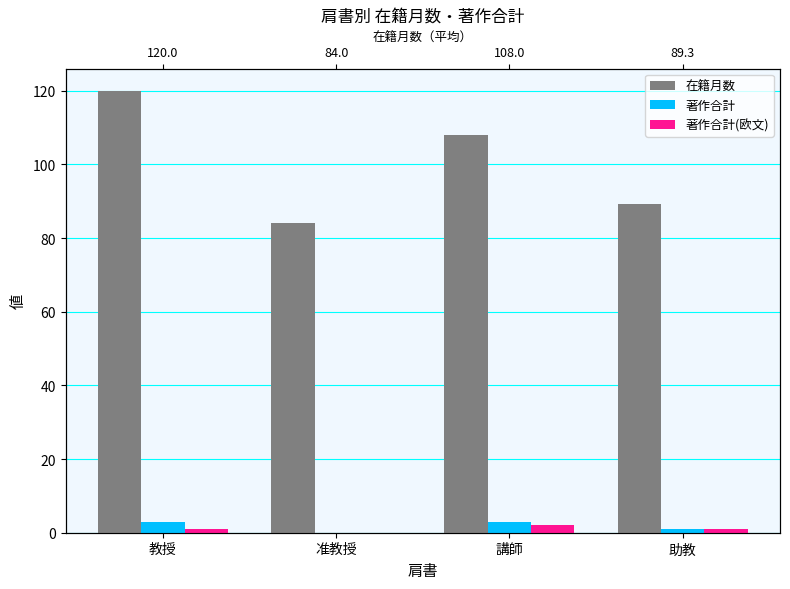

The 著作合計(欧文) series shows 1.0 at 教授. True or false?

True